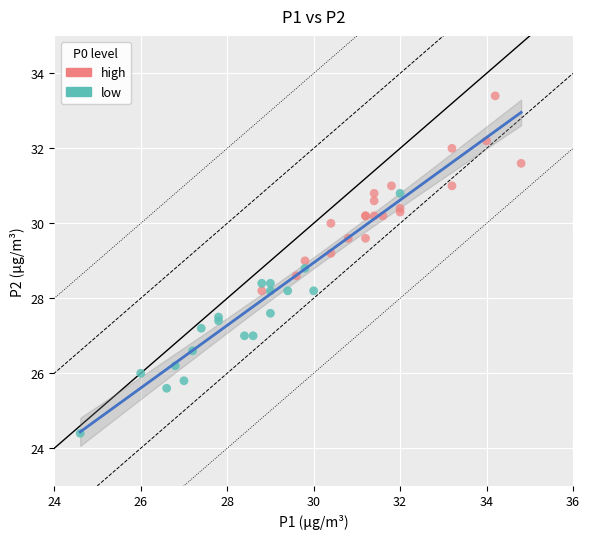

Which series reaches the maximum Y coordinate?

high